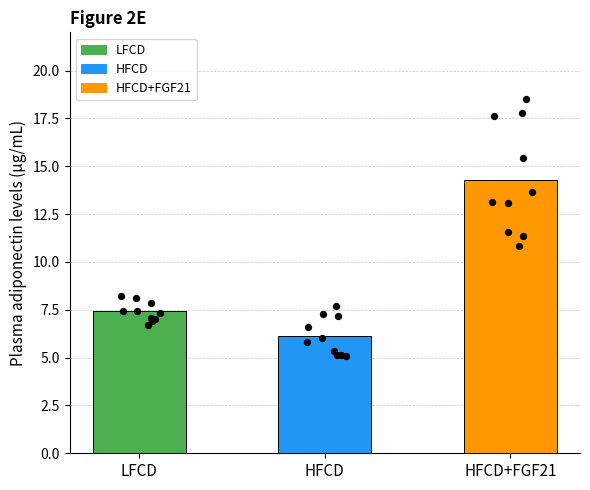

Which series contains the highest Y value?

HFCD+FGF21